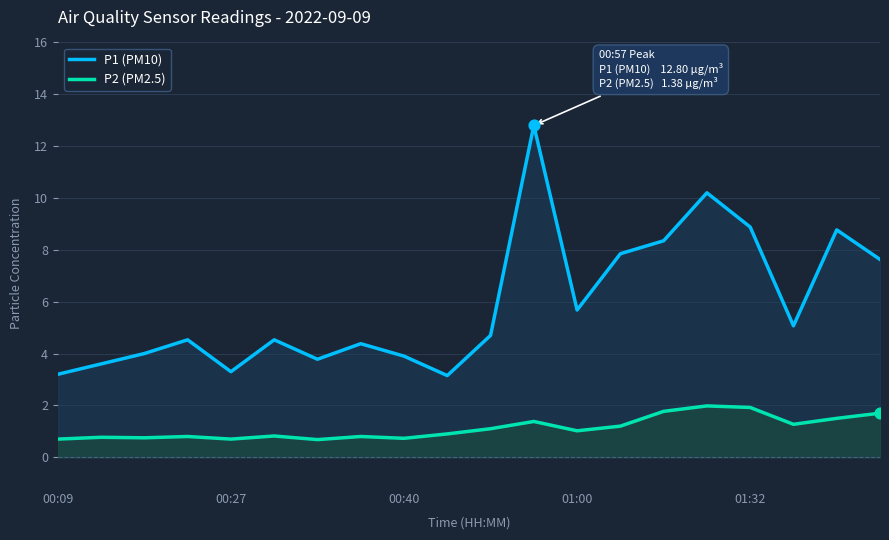

Which series reaches the maximum Y coordinate?

P1 (PM10)